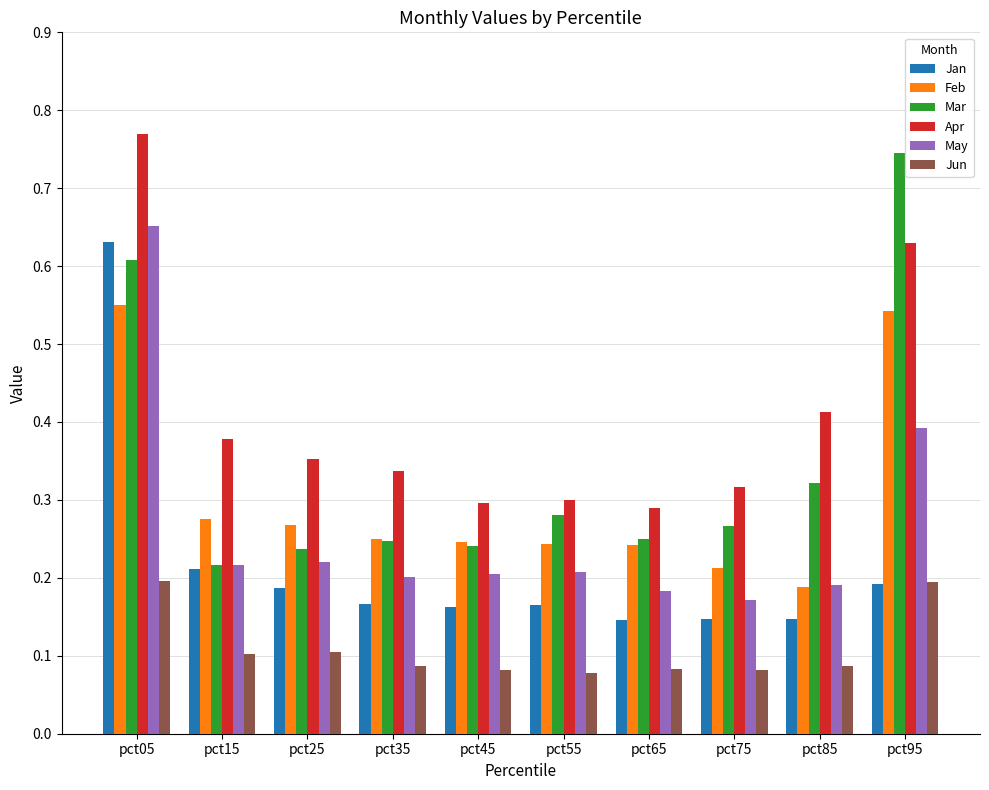

At which category does the chart reach its peak across all series?

pct05